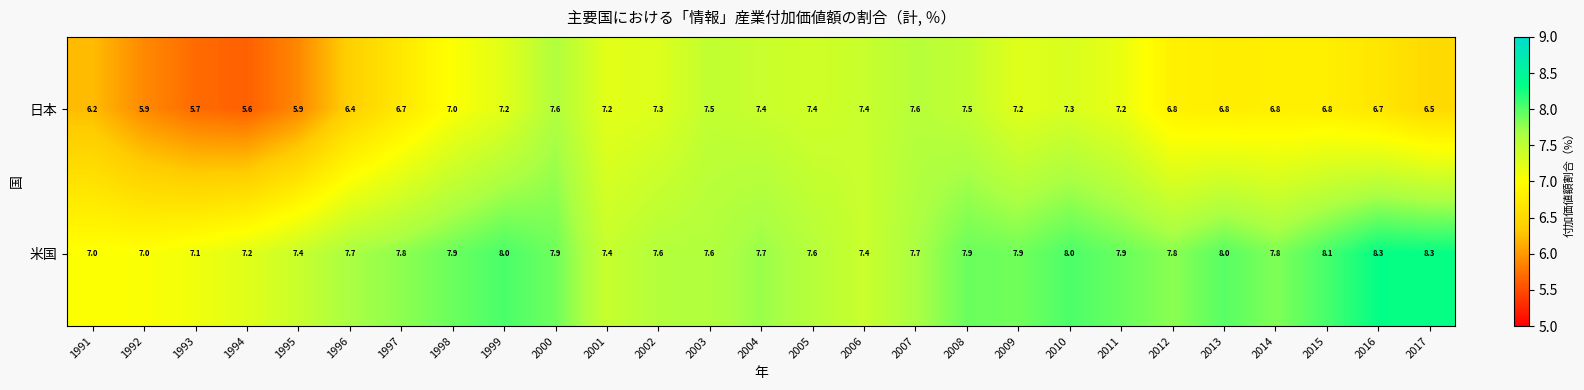

At which category is the sum across all series the highest?

2000